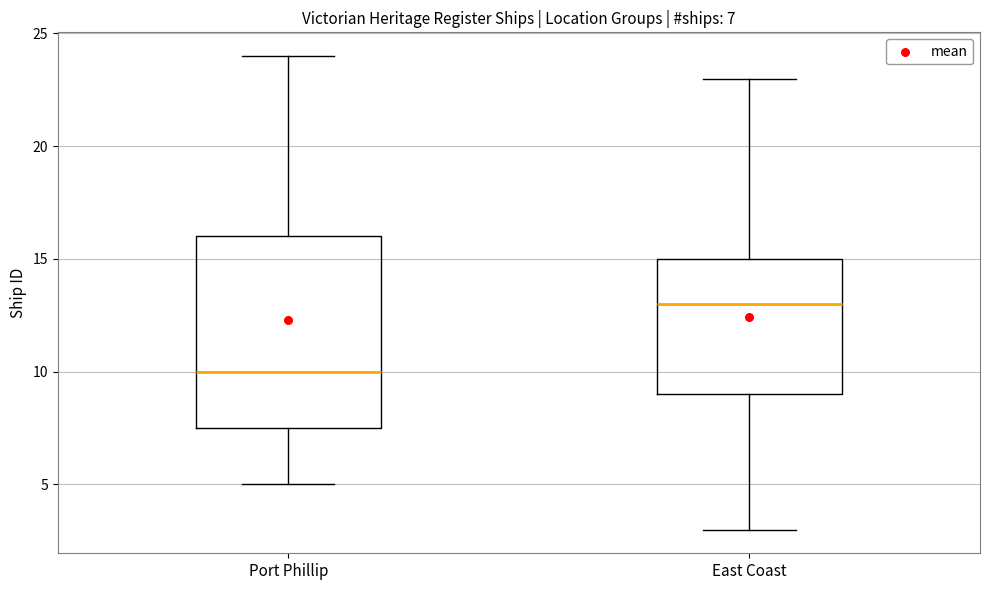

Comparing the boxes themselves (not the whiskers), which one is the tallest?

Port Phillip